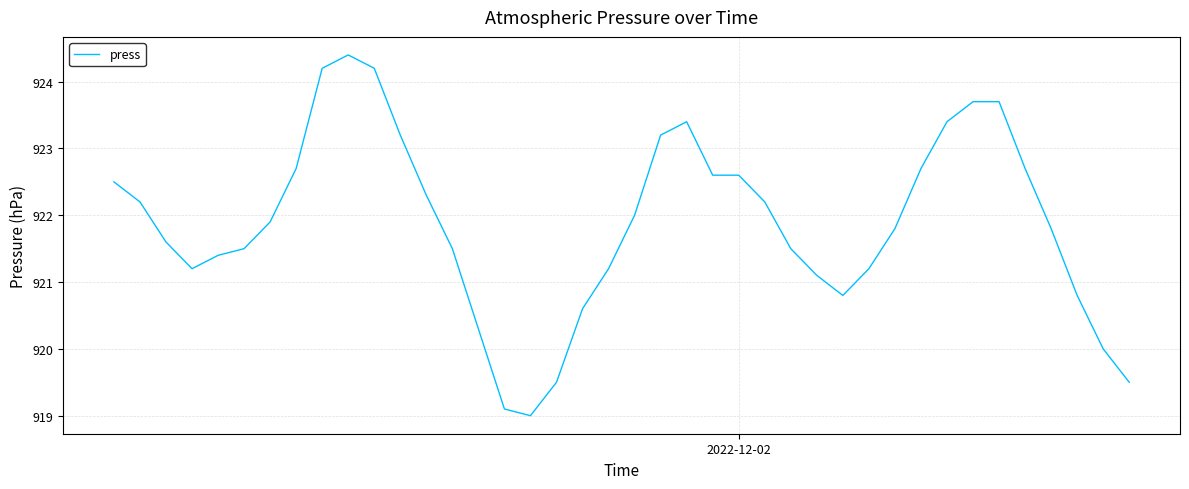

What is the greatest value displayed?

924.4